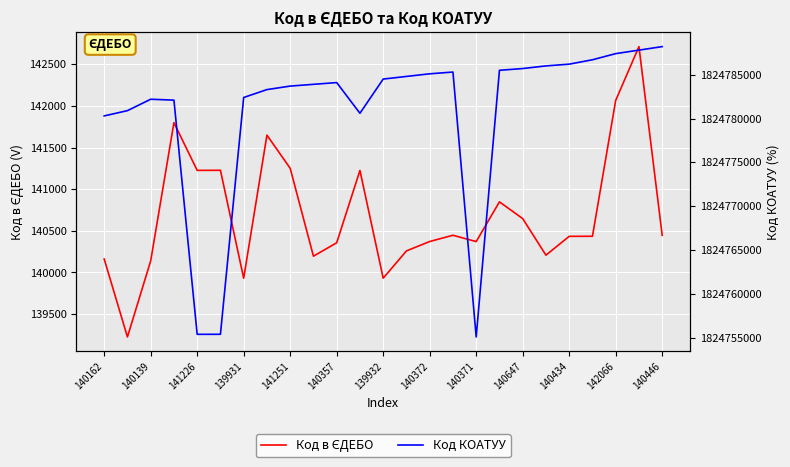

What are all the series names shown in the legend?

Код в ЄДЕБО, Код КОАТУУ